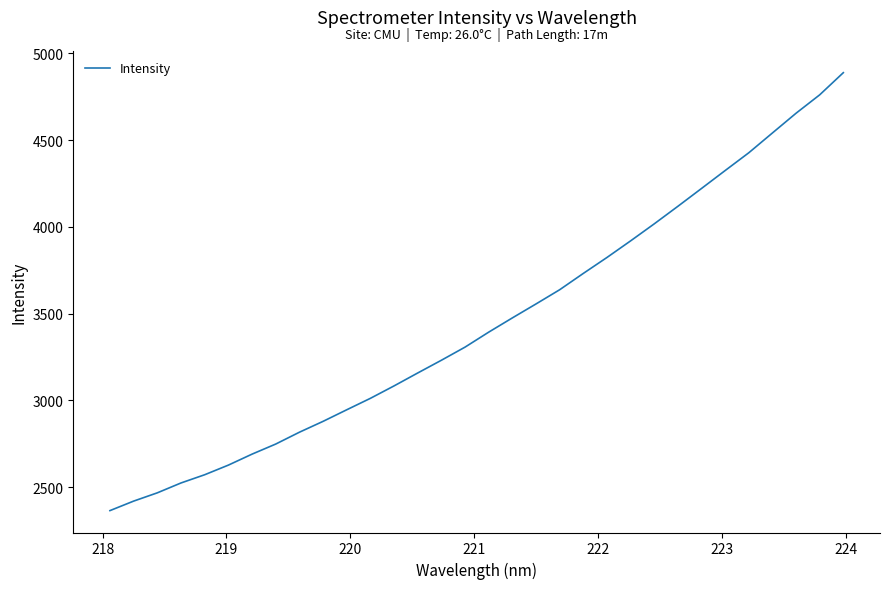

What is the greatest value displayed?

4889.1